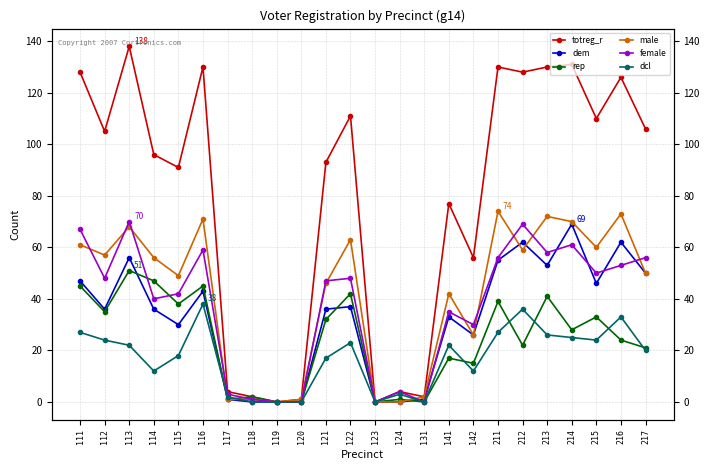

True or false: female has a value of 1 at 118.

False